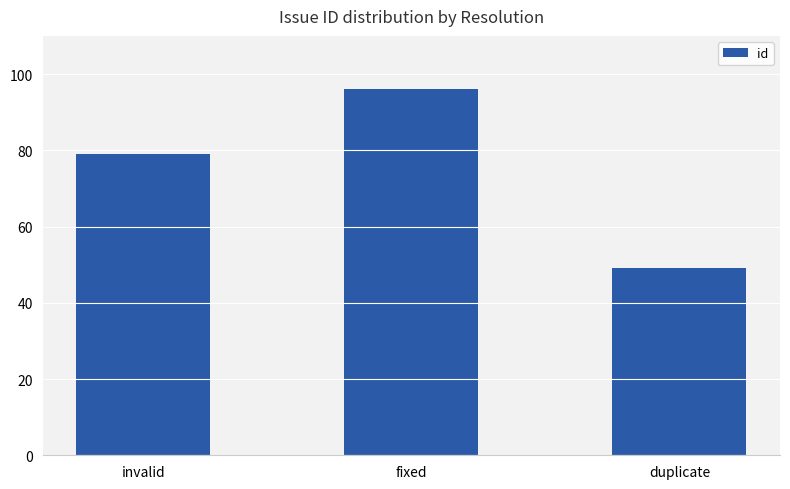

What value does the data have at fixed, to the nearest 5?

95